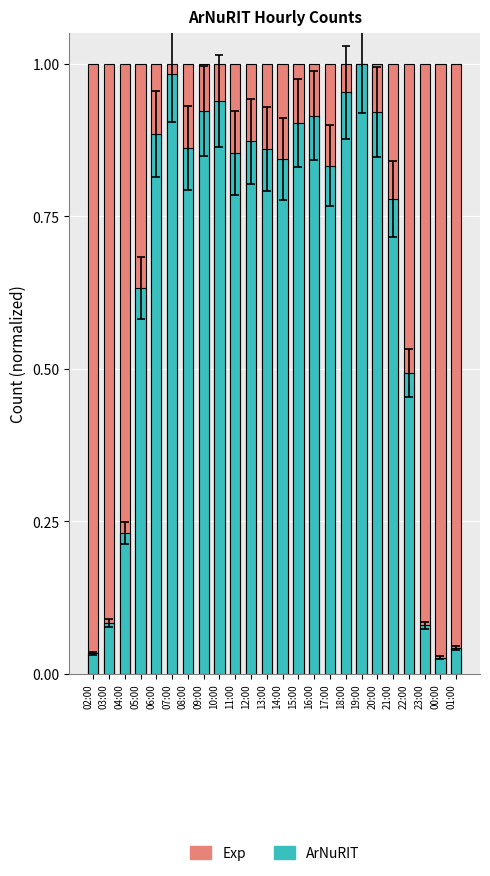

Reading left to right, list all the values displayed in this chart.

Exp: 02:00=1.0	03:00=1.0	04:00=1.0	05:00=1.0	06:00=1.0	07:00=1.0	08:00=1.0	09:00=1.0	10:00=1.0	11:00=1.0	12:00=1.0	13:00=1.0	14:00=1.0	15:00=1.0	16:00=1.0	17:00=1.0	18:00=1.0	19:00=1.0	20:00=1.0	21:00=1.0	22:00=1.0	23:00=1.0	00:00=1.0	01:00=1.0
ArNuRIT: 02:00=0.0	03:00=0.1	04:00=0.2	05:00=0.6	06:00=0.9	07:00=1.0	08:00=0.9	09:00=0.9	10:00=0.9	11:00=0.9	12:00=0.9	13:00=0.9	14:00=0.8	15:00=0.9	16:00=0.9	17:00=0.8	18:00=1.0	19:00=1.0	20:00=0.9	21:00=0.8	22:00=0.5	23:00=0.1	00:00=0.0	01:00=0.0